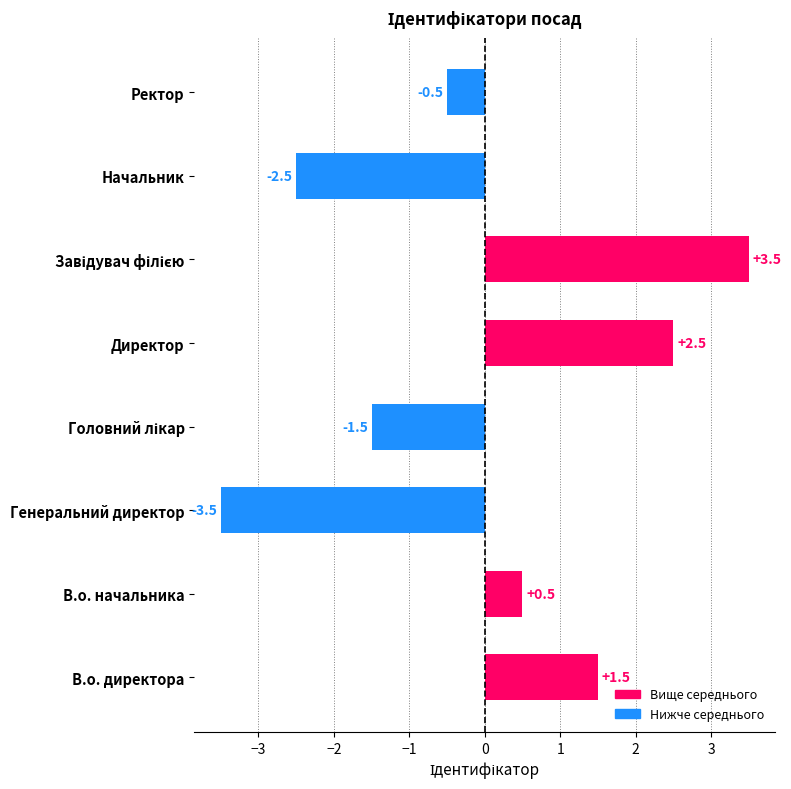

What is the difference between the maximum and second lowest values?

6.0